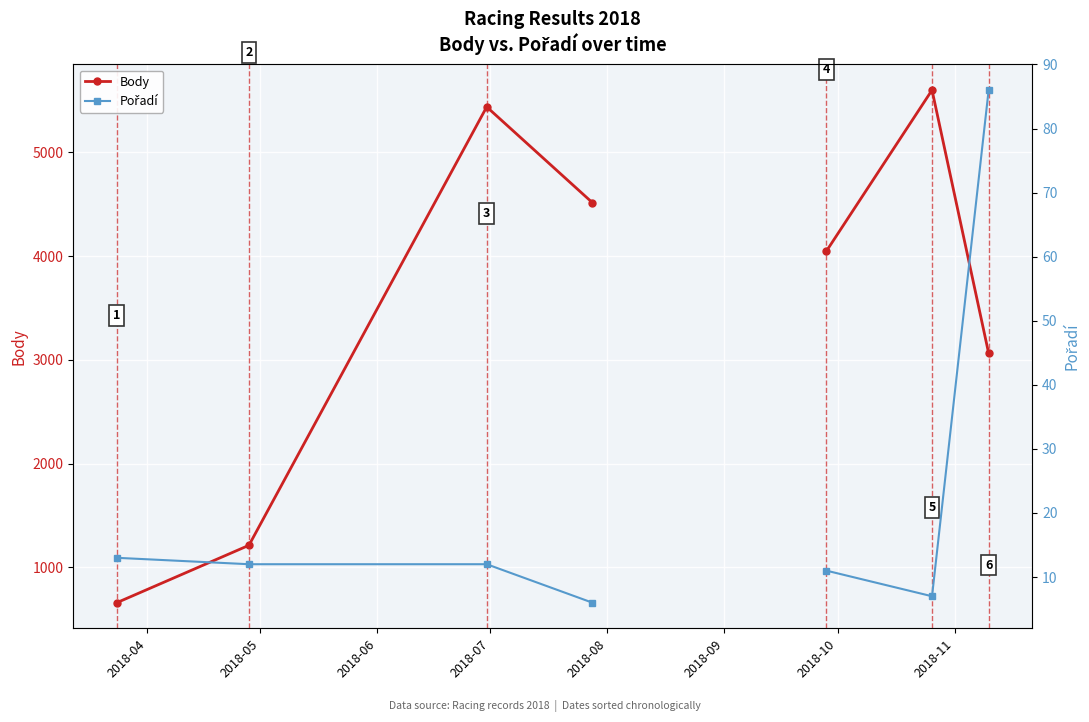

True or false: Body has more than 0 points higher than both neighbors.

True